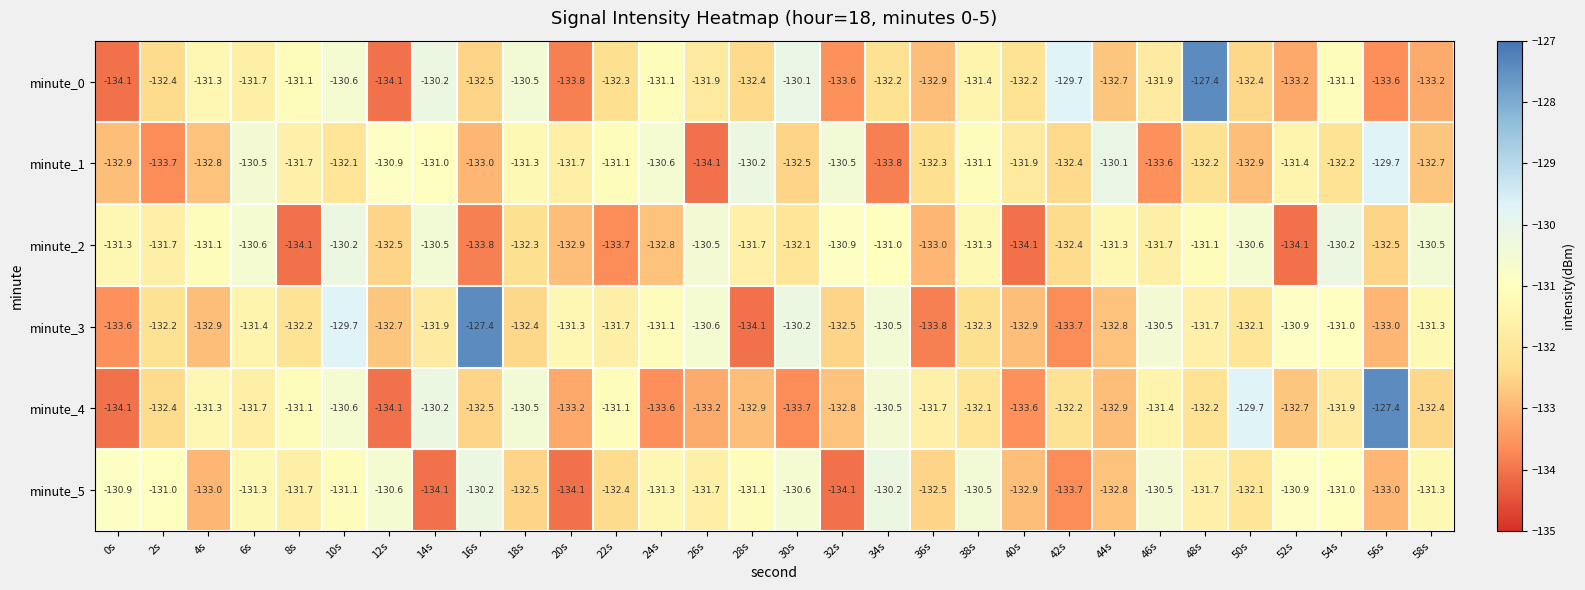

What is the spread (max minus min) of values at 32s?

3.6